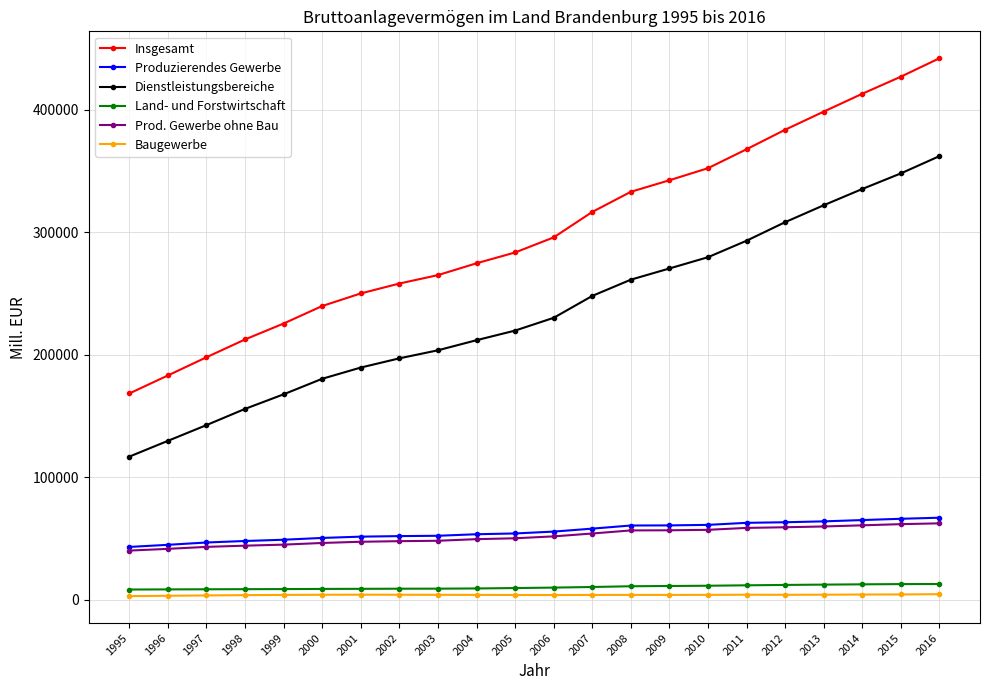

True or false: Prod. Gewerbe ohne Bau and Baugewerbe intersect in this chart.

False